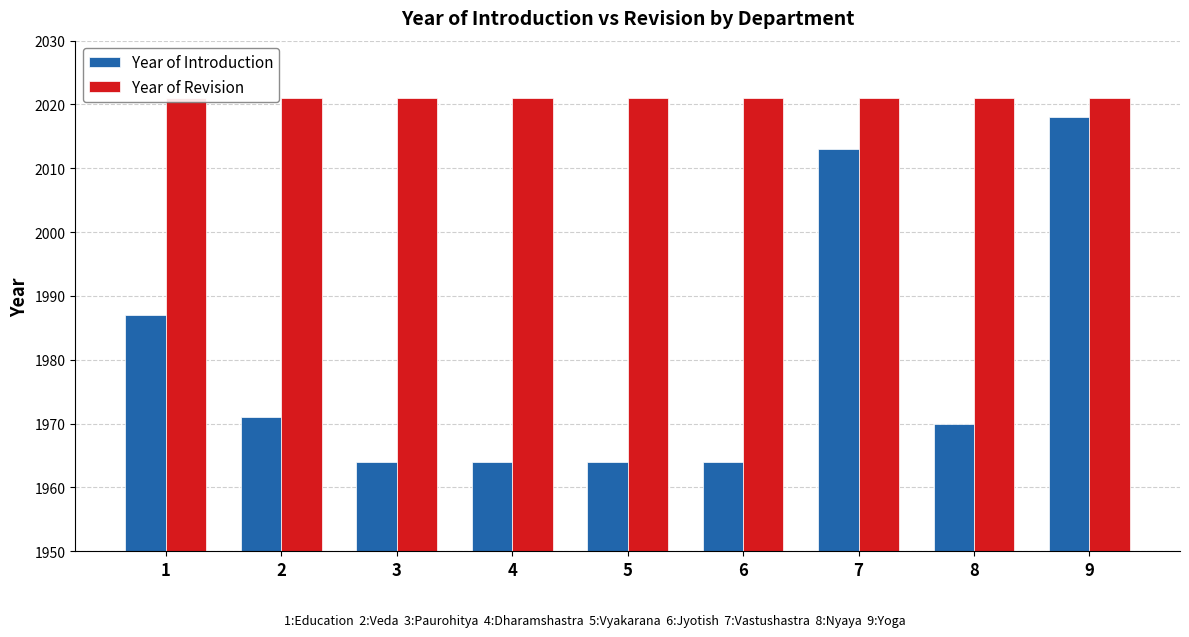

What is the value of the Year of Revision bar at the 5th from the left?

2021